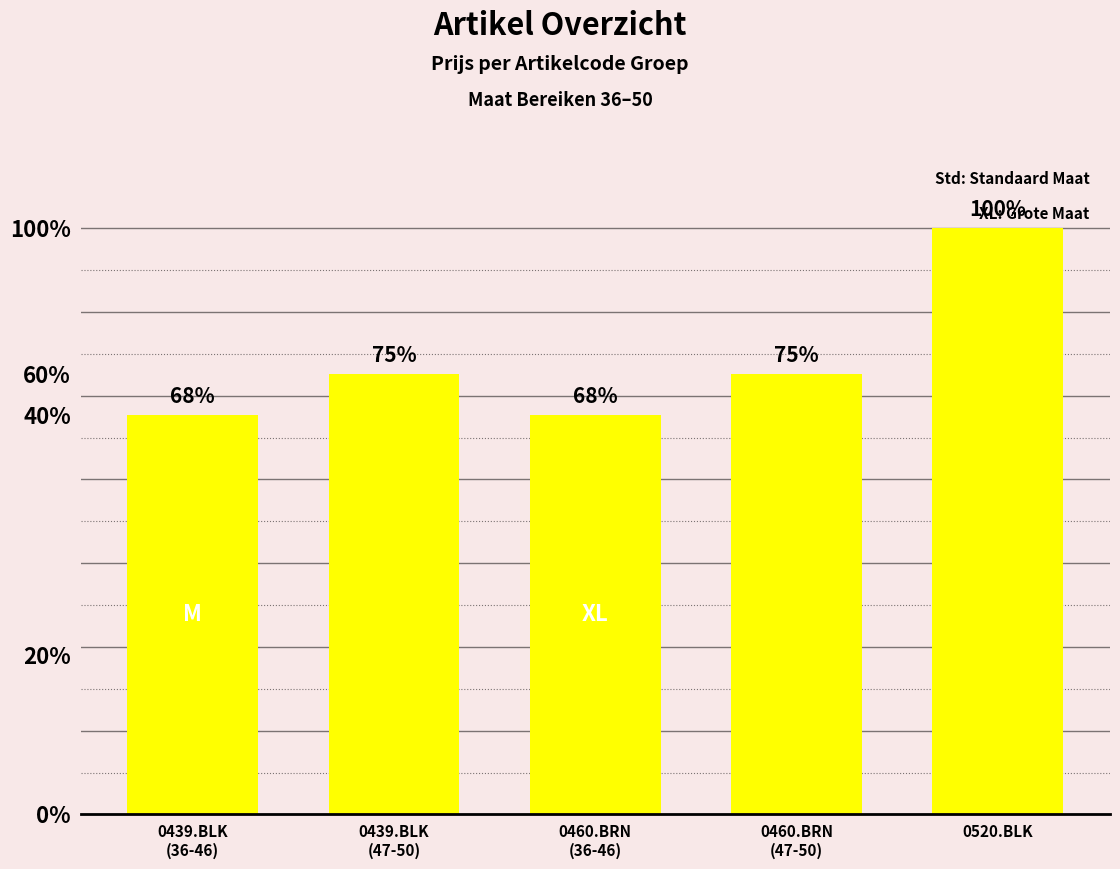

What is the label of the 2nd bar from the left?

0439.BLK
(47-50)